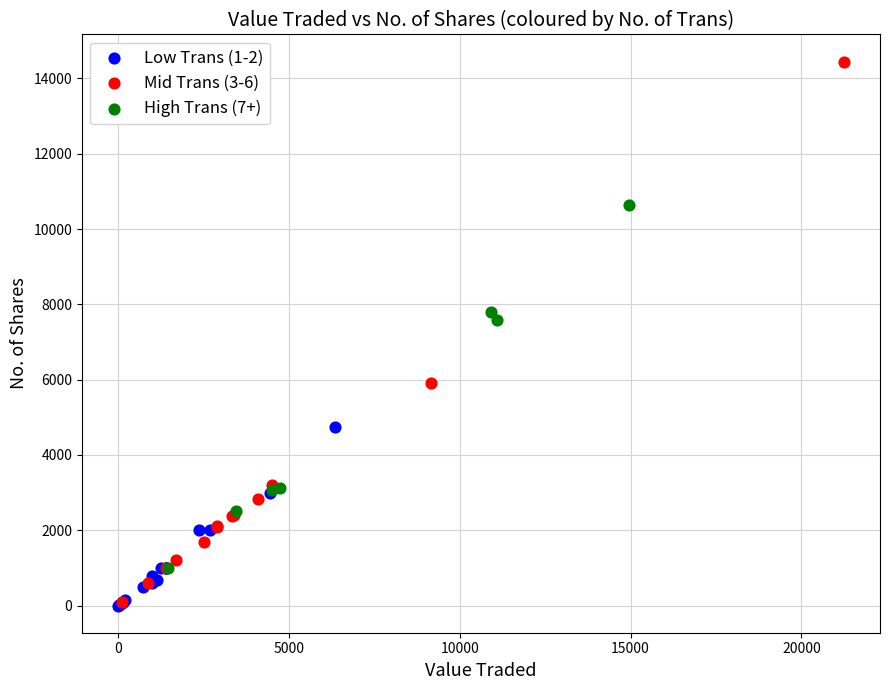

Which series has the widest spread of Y values?

Mid Trans (3-6)